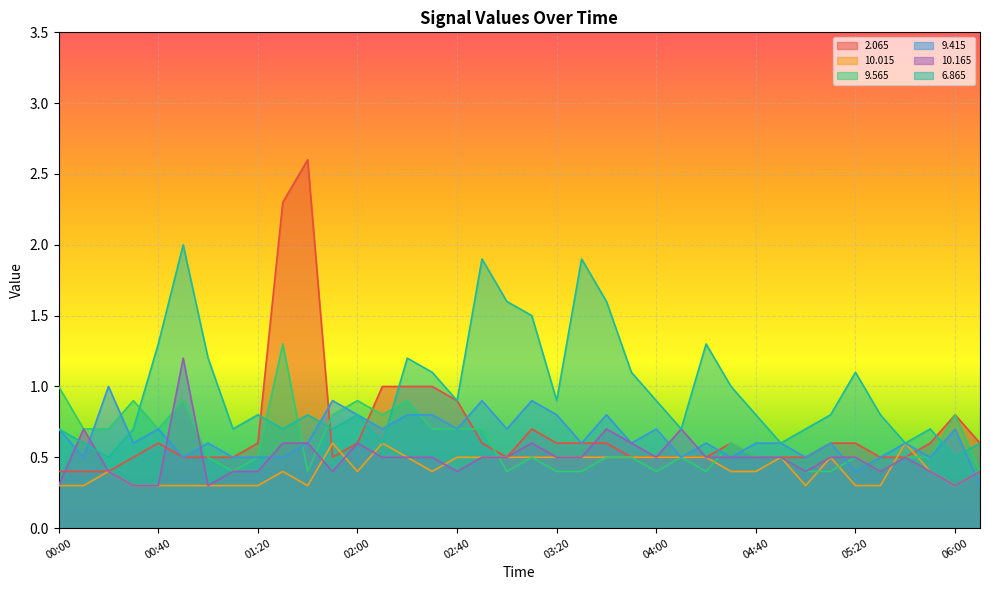

What is the average value of the  10.165 series?

0.5